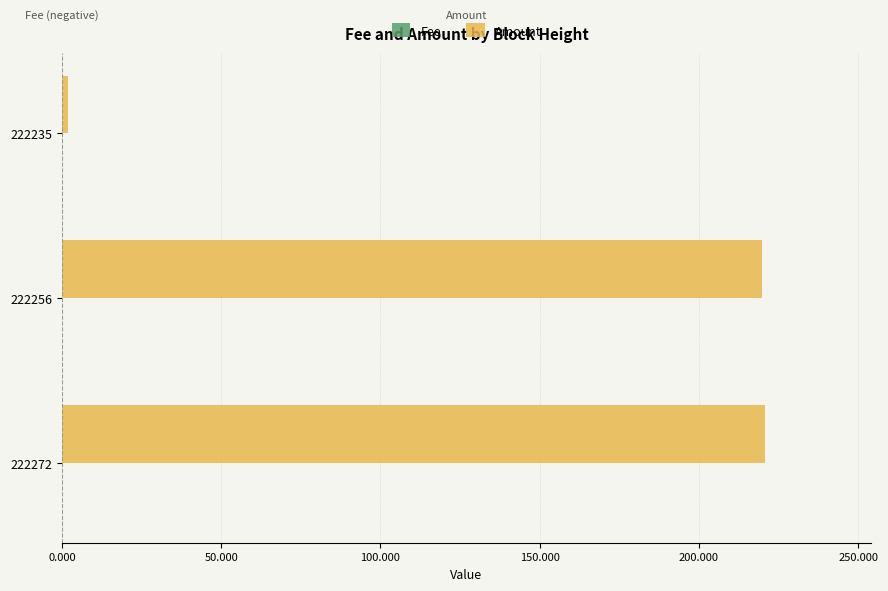

Count the number of categories in the chart.

3